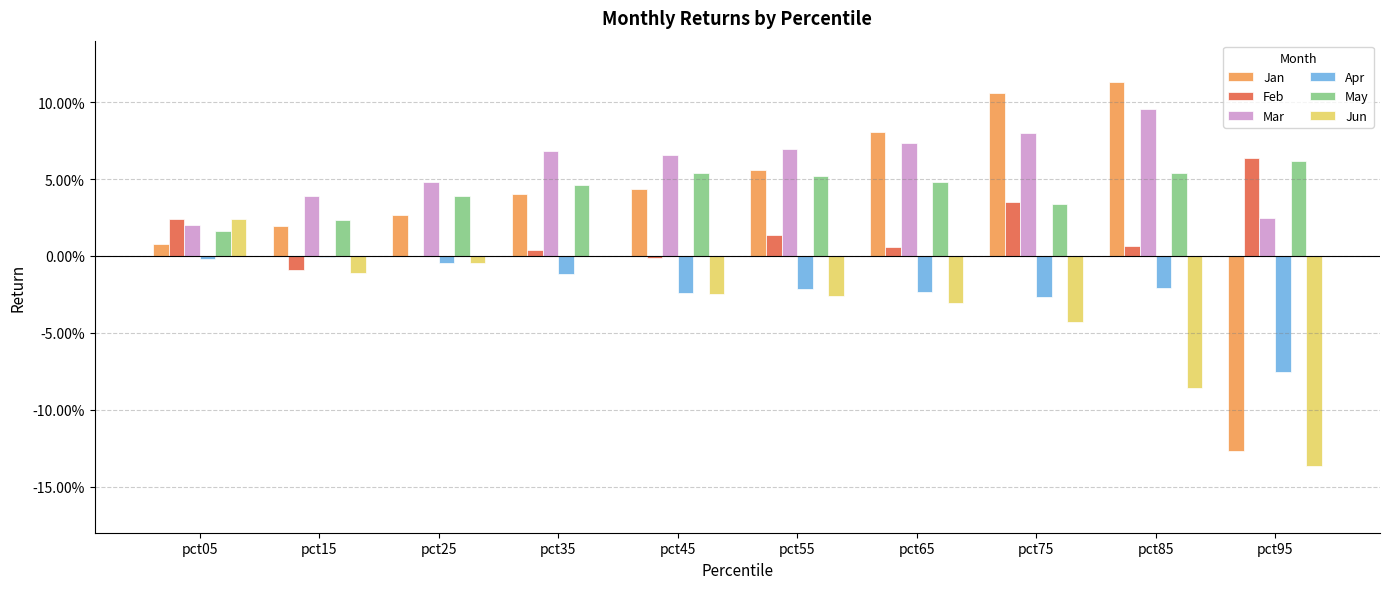

Are the bars horizontal?

No